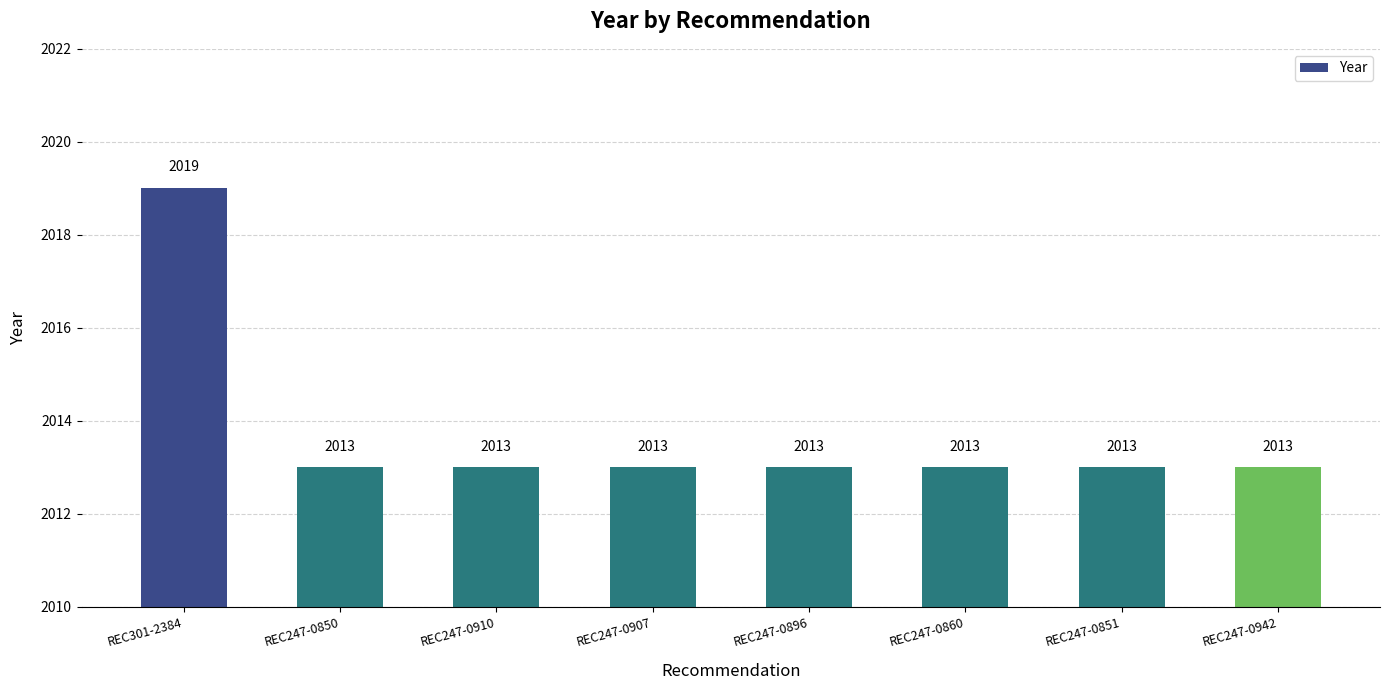

True or false: the data shows 556 at REC247-0907.

False